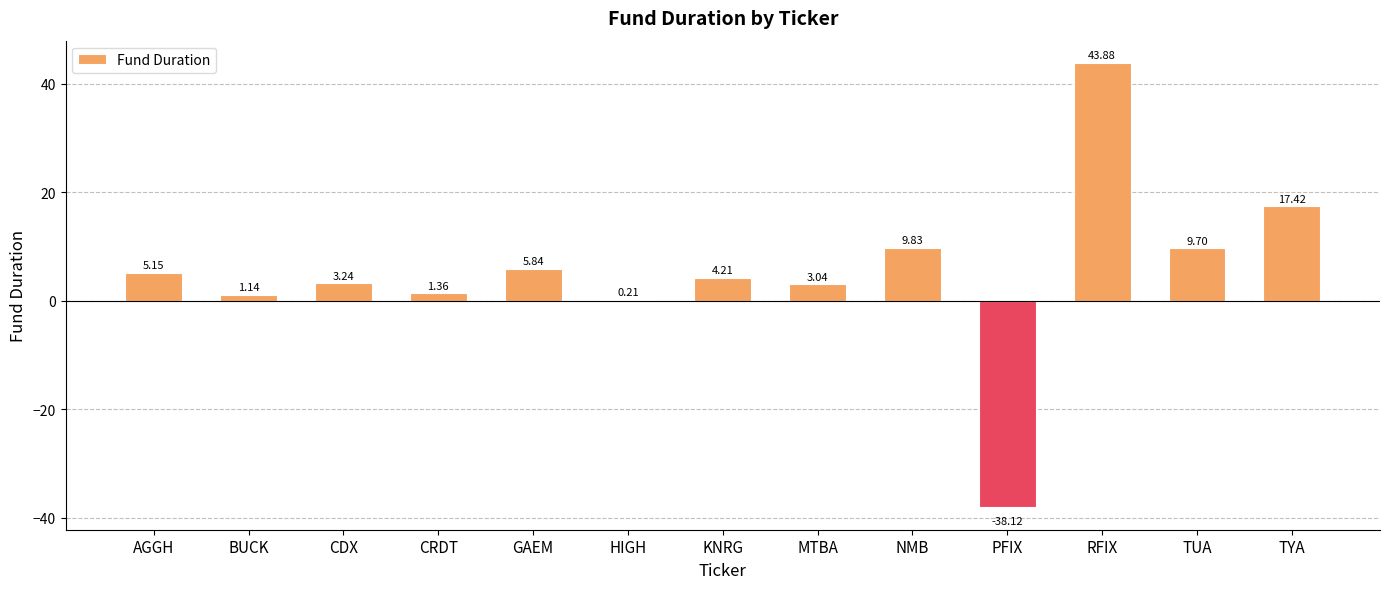

What is the sum of the values at TUA and GAEM?

15.5